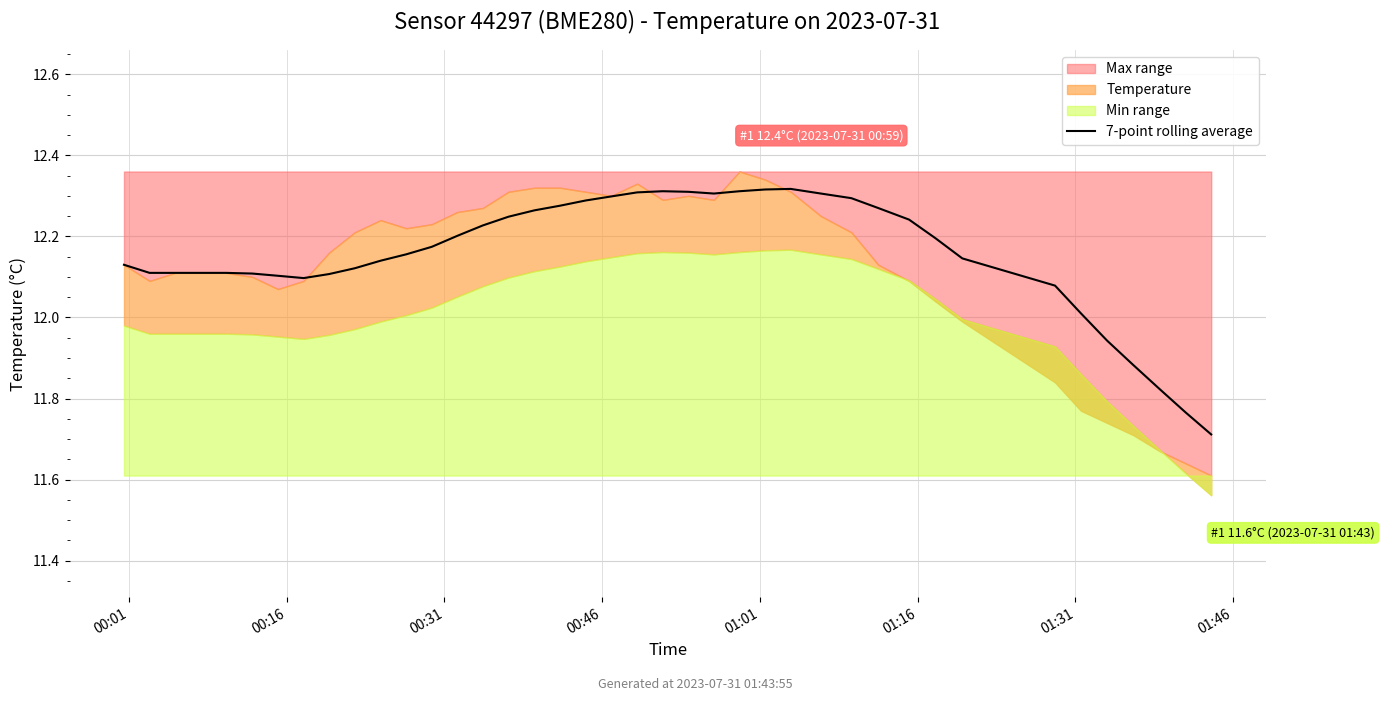

What is the minimum value for 7-point rolling average?

11.7